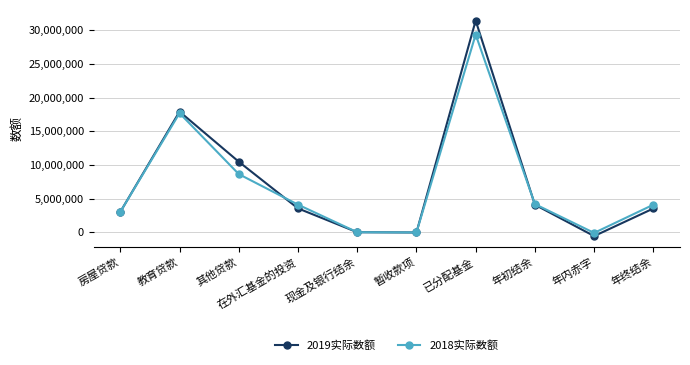

Which category has the lowest value across all series?

年内赤字